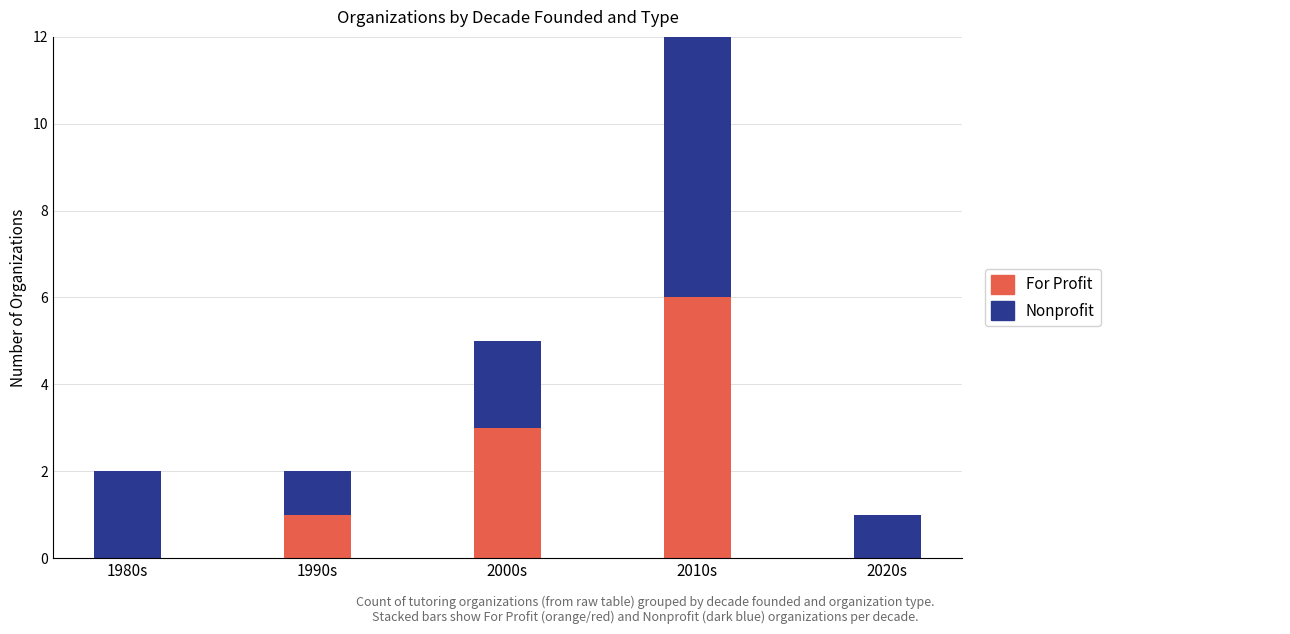

At which category is the sum across all series the highest?

2010s